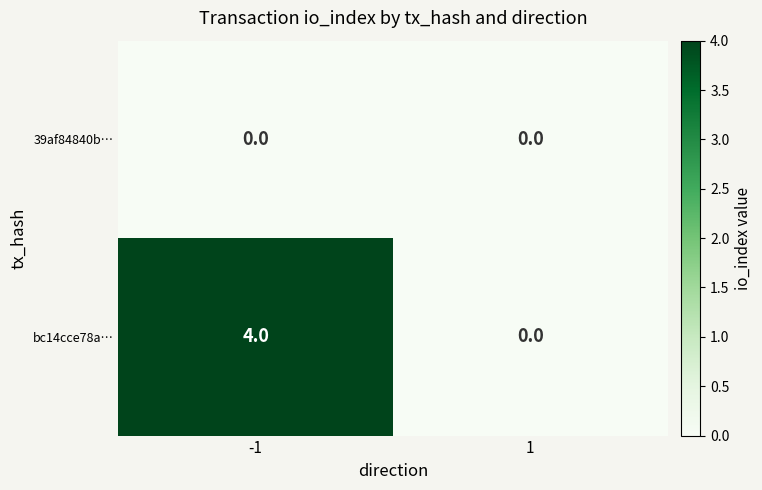

Which series has the largest total across all categories?

bc14cce78a…